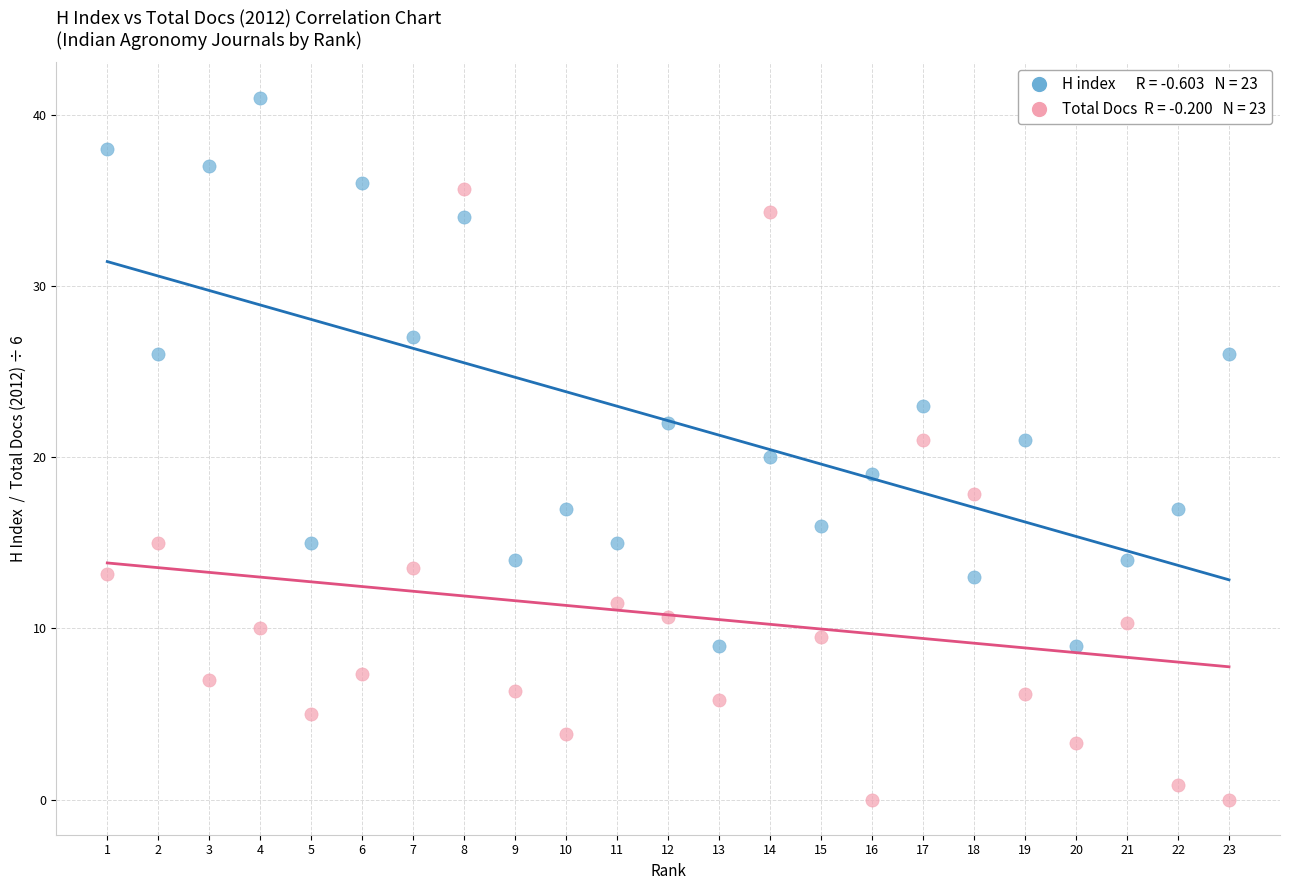

Across all data points, what is the range of Y values (max minus min)?

41.0